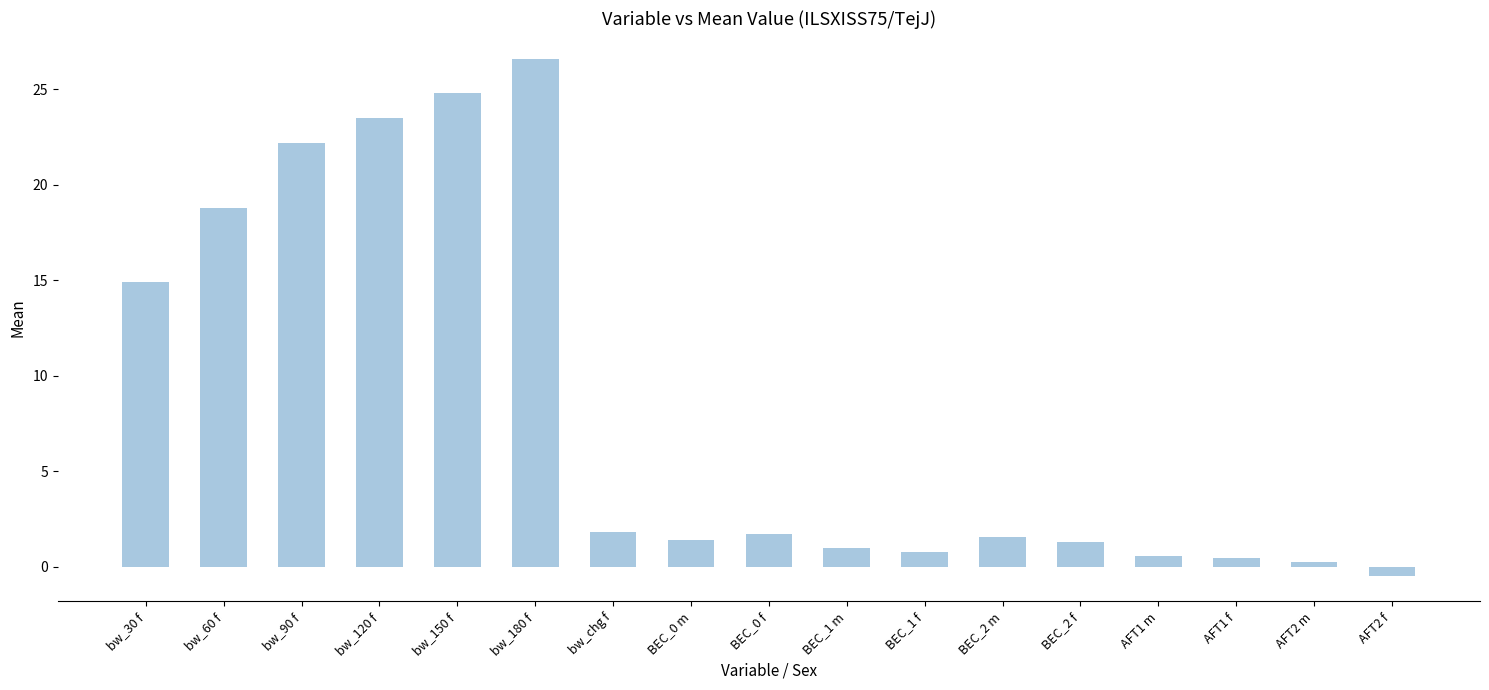

Does the chart contain stacked bars?

No